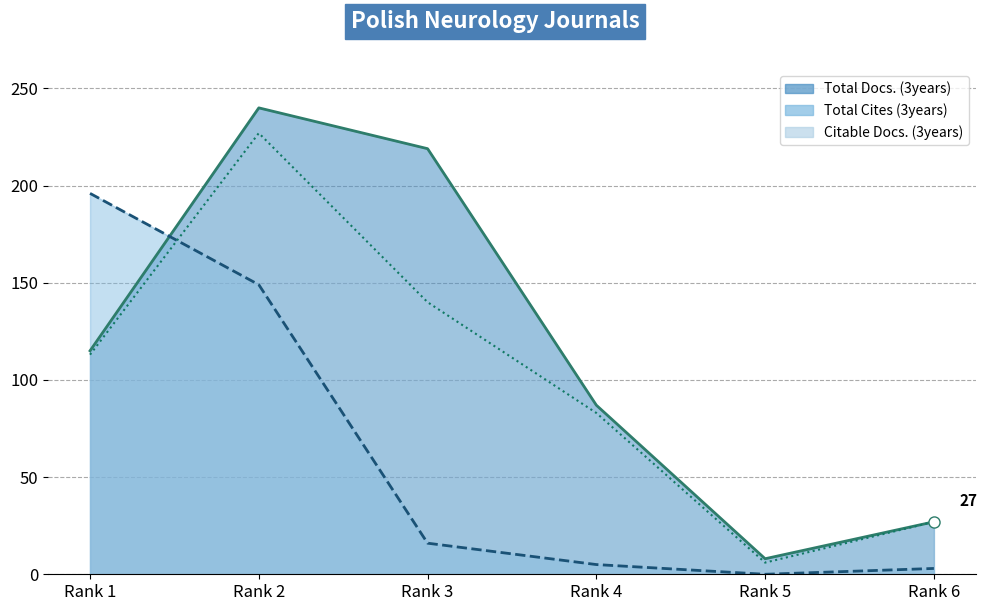

The value of Total Cites (3years) at Rank 1 is 196. True or false?

True